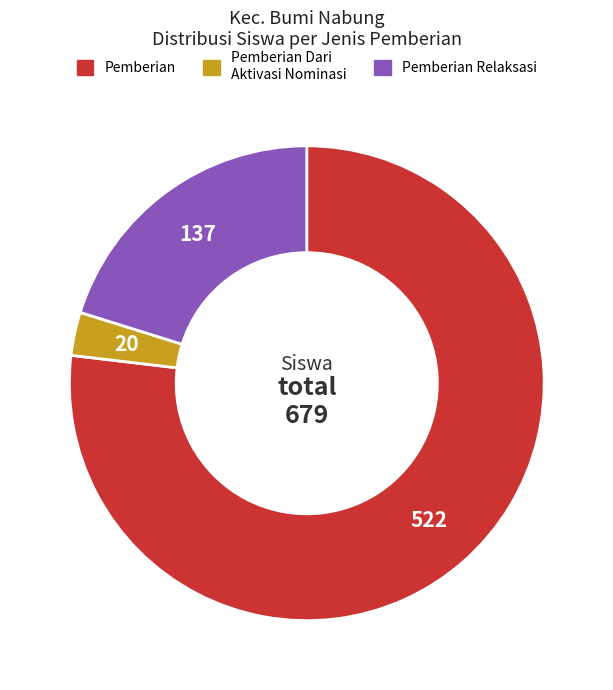

Count the number of slices in the pie.

3